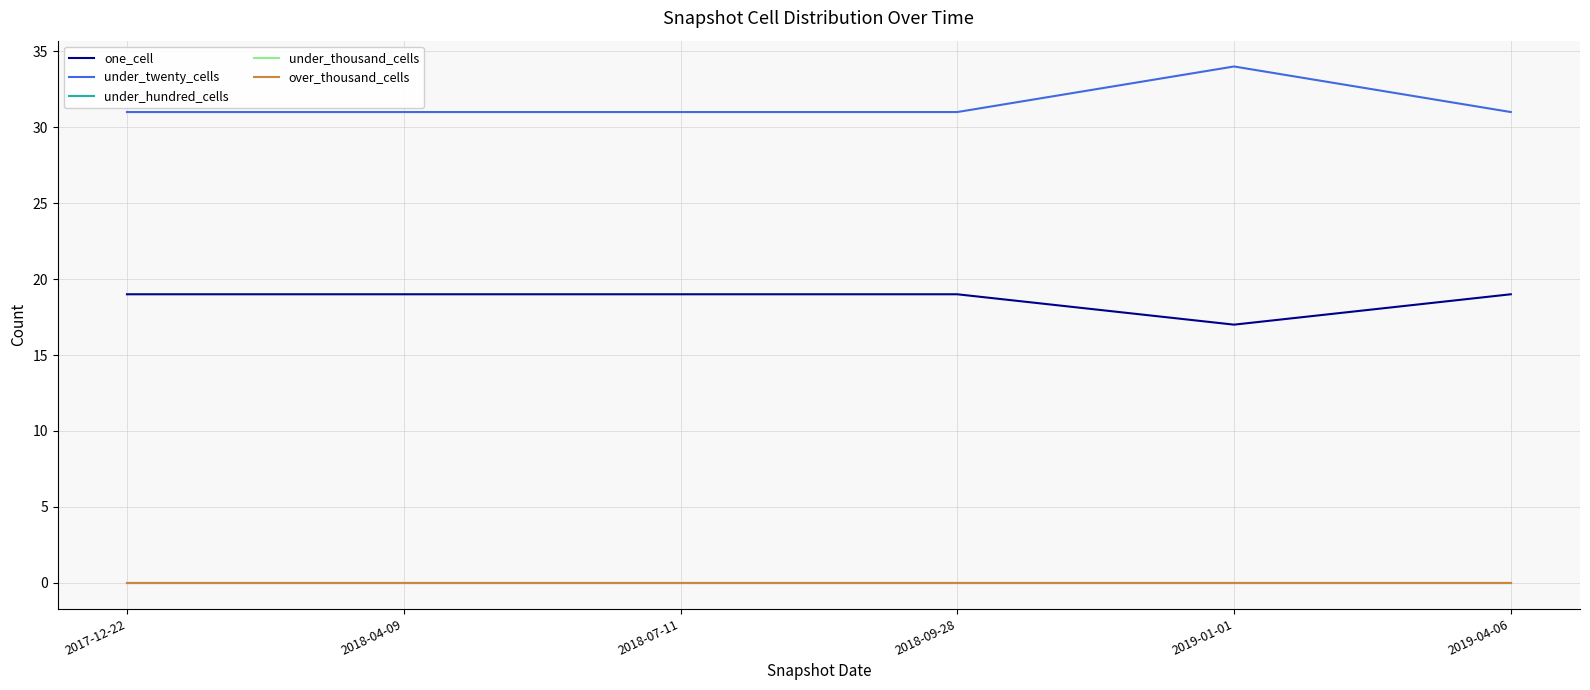

True or false: one_cell and under_twenty_cells cross at least once.

False